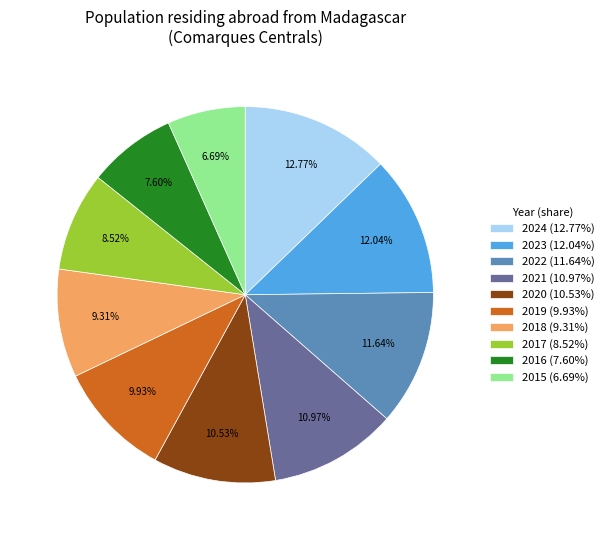

True or false: 2023 accounts for 12% of the total.

True